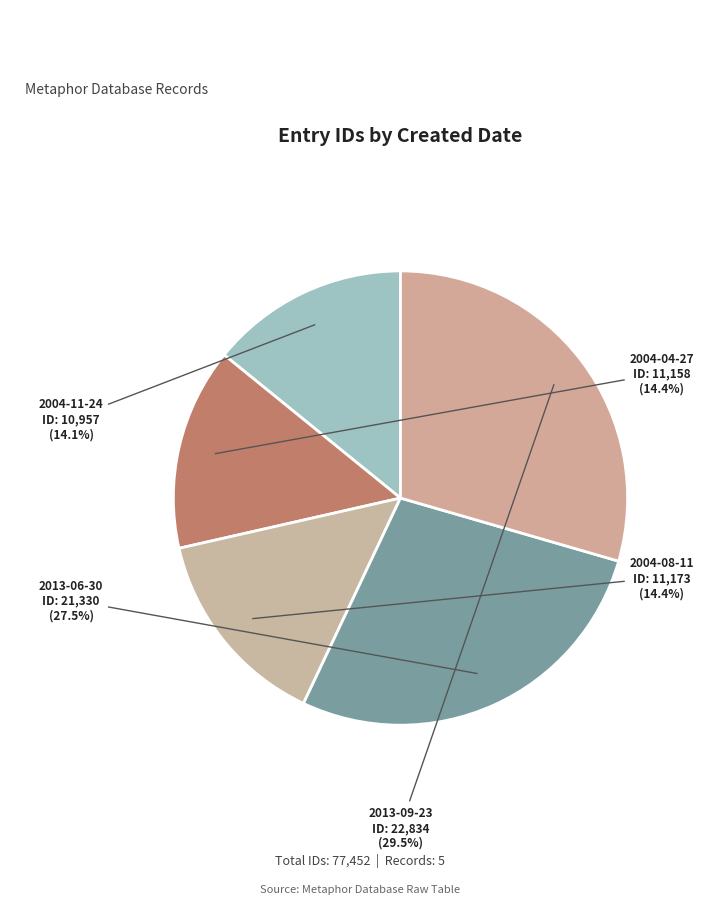

Count the number of slices in the pie.

5